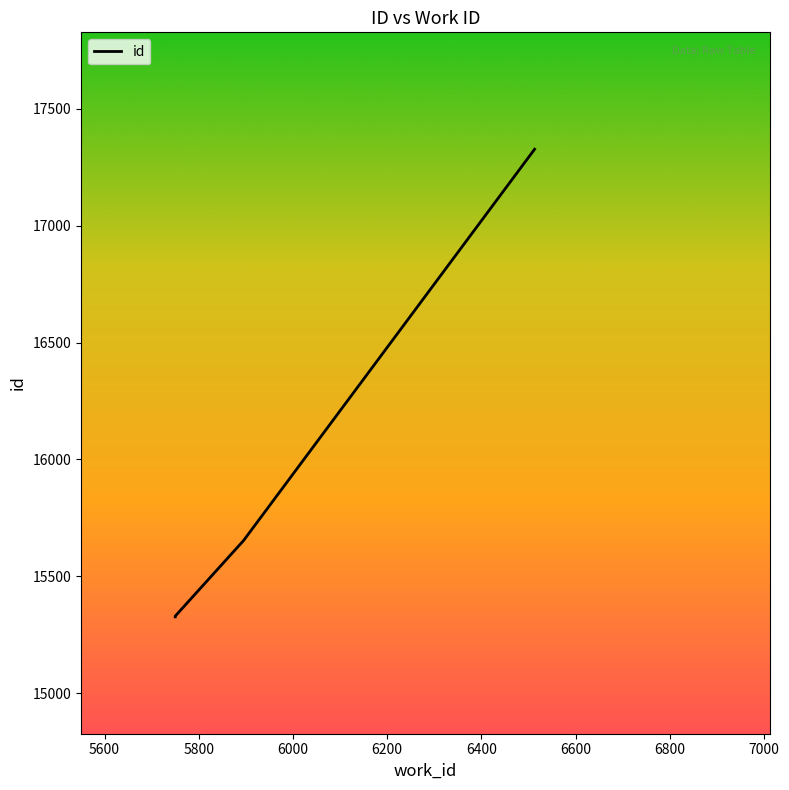

The value at 5895 is 15653. True or false?

True